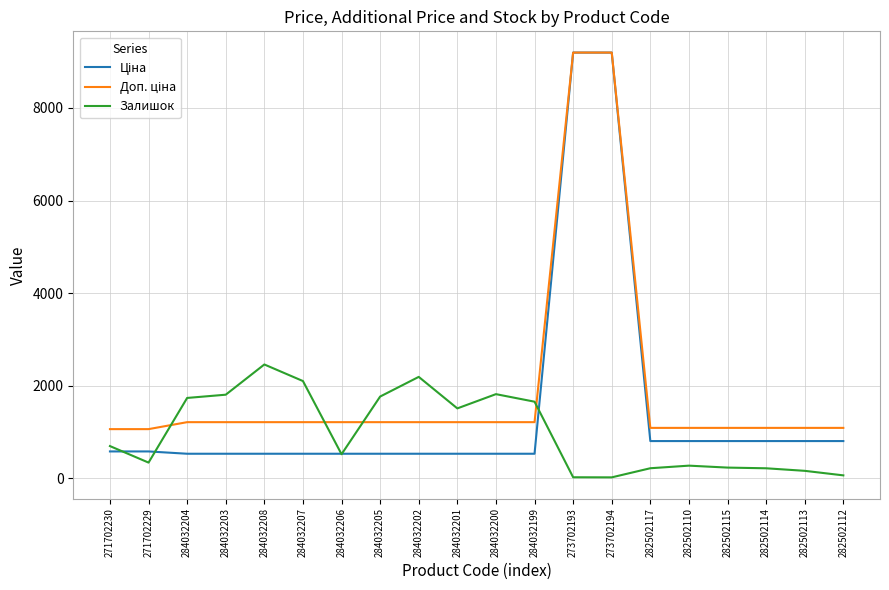

What is the greatest value displayed?

9196.3